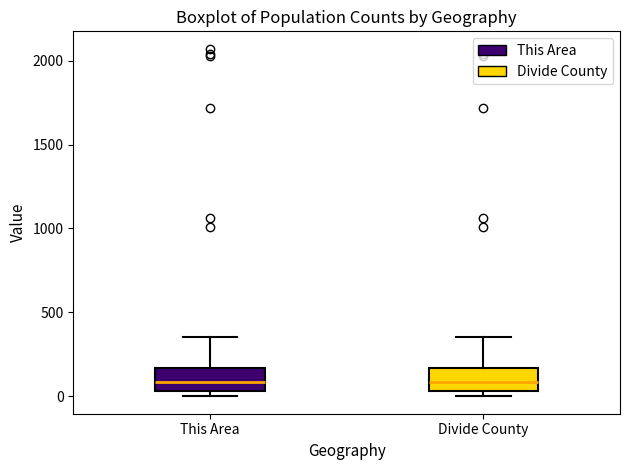

Reading left to right, read every box against the y-axis: the position of its median line, the range the box covers, and the ends of its whiskers. The values are not printed on the chart, so give them approximately, as read against the axis.

This Area: median 100, box 50 to 150, whiskers 0 to 350
Divide County: median 100, box 50 to 150, whiskers 0 to 350